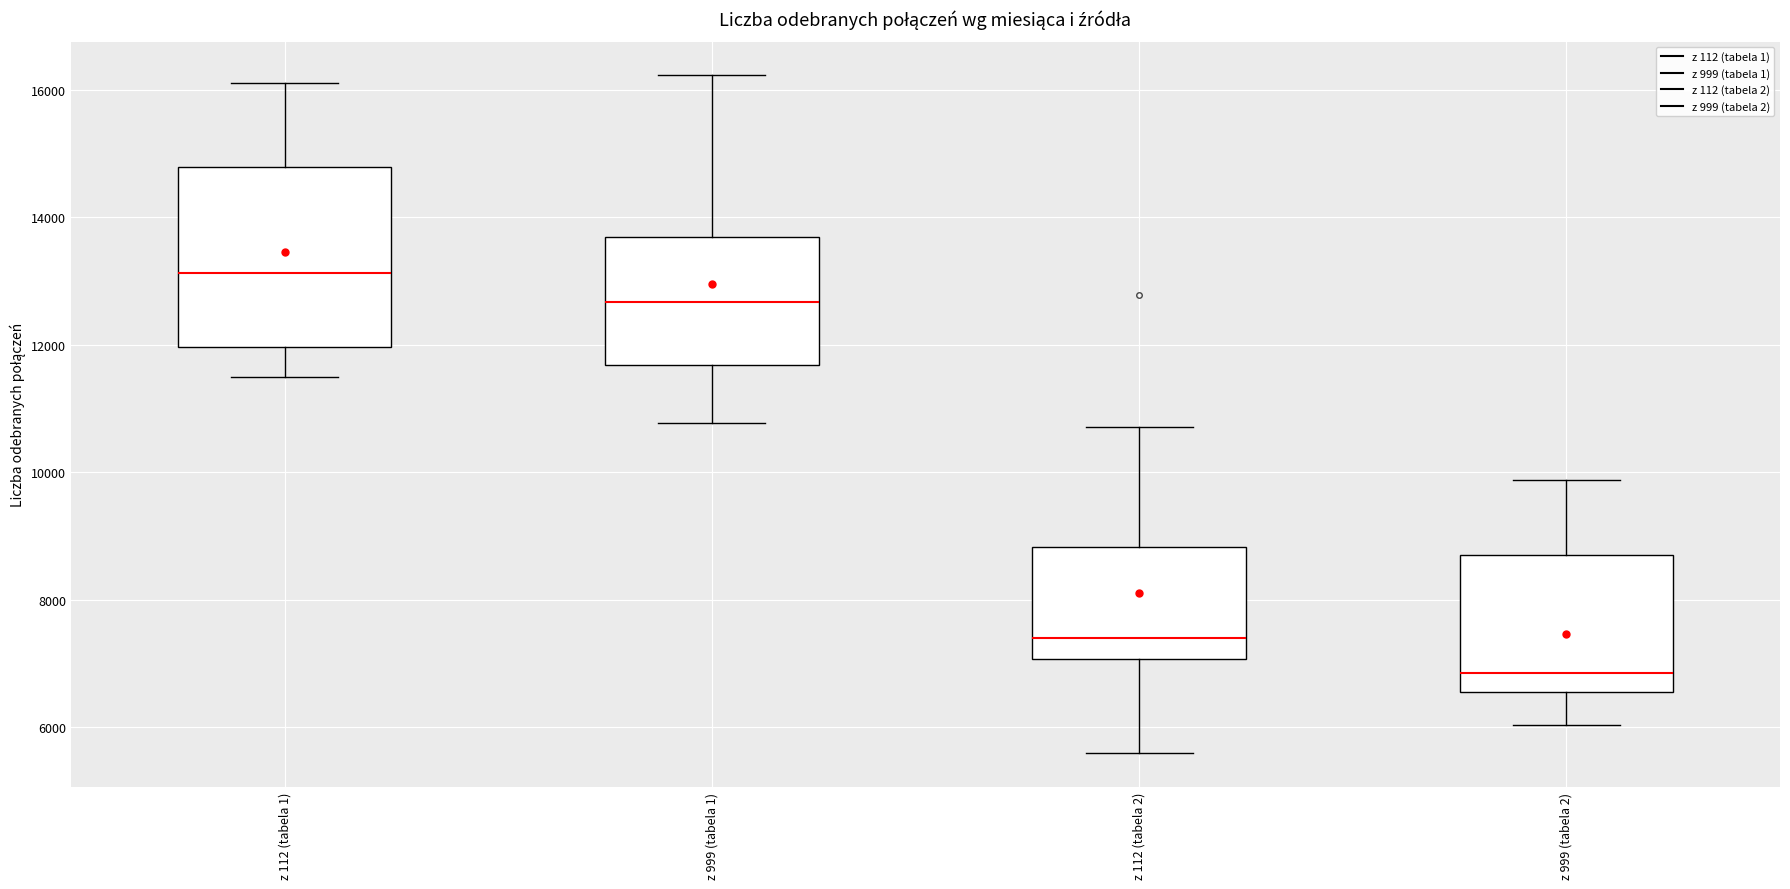

Reading left to right, read every box against the y-axis: the position of its median line, the range the box covers, and the ends of its whiskers. The values are not printed on the chart, so give them approximately, as read against the axis.

z 112 (tabela 1): median 13200, box 12000 to 14800, whiskers 11400 to 16200
z 999 (tabela 1): median 12600, box 11600 to 13600, whiskers 10800 to 16200
z 112 (tabela 2): median 7400, box 7000 to 8800, whiskers 5600 to 10800
z 999 (tabela 2): median 6800, box 6600 to 8800, whiskers 6000 to 9800